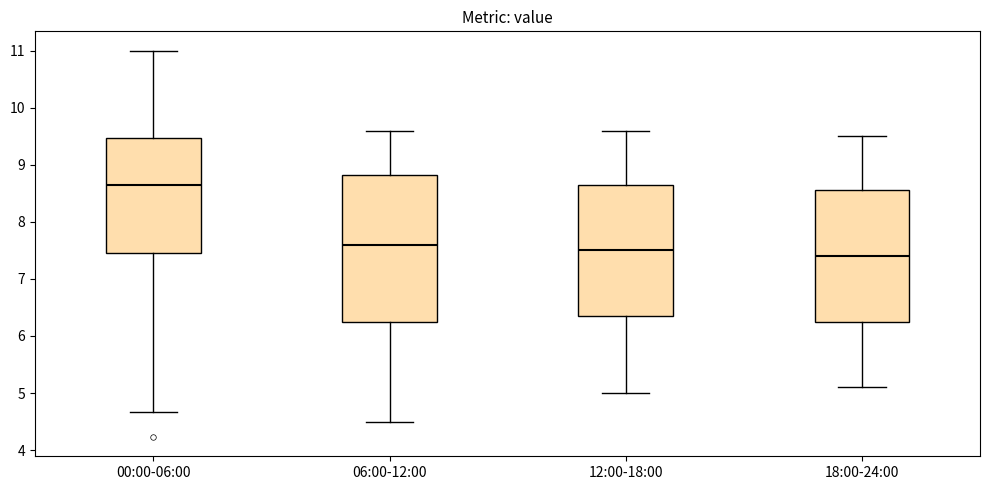

Reading left to right, transcribe this box plot: for each box, give where its median line is, the range the box spans, and where its two whiskers end, as read against the y-axis. The values are not printed on the chart, so give them approximately, as read against the axis.

00:00-06:00: median 8.7, box 7.5 to 9.5, whiskers 4.7 to 11.0
06:00-12:00: median 7.6, box 6.3 to 8.8, whiskers 4.5 to 9.6
12:00-18:00: median 7.5, box 6.4 to 8.7, whiskers 5.0 to 9.6
18:00-24:00: median 7.4, box 6.3 to 8.6, whiskers 5.1 to 9.5